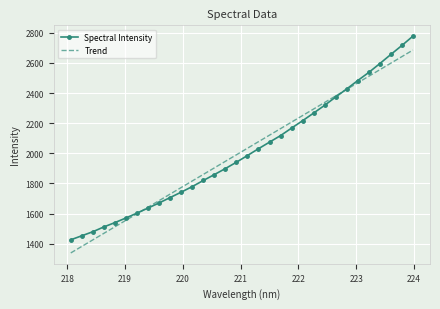

List the series in order of their peak value, highest first.

Spectral Intensity, Trend